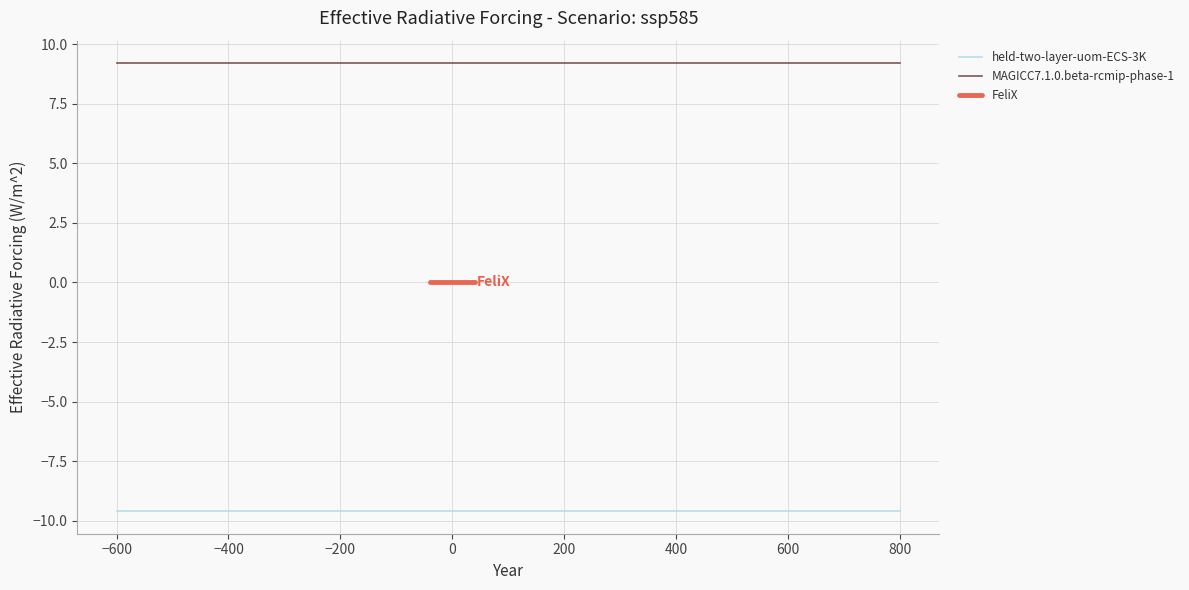

At −800, list the series in order from largest to smallest.

MAGICC7.1.0.beta-rcmip-phase-1, FeliX, held-two-layer-uom-ECS-3K